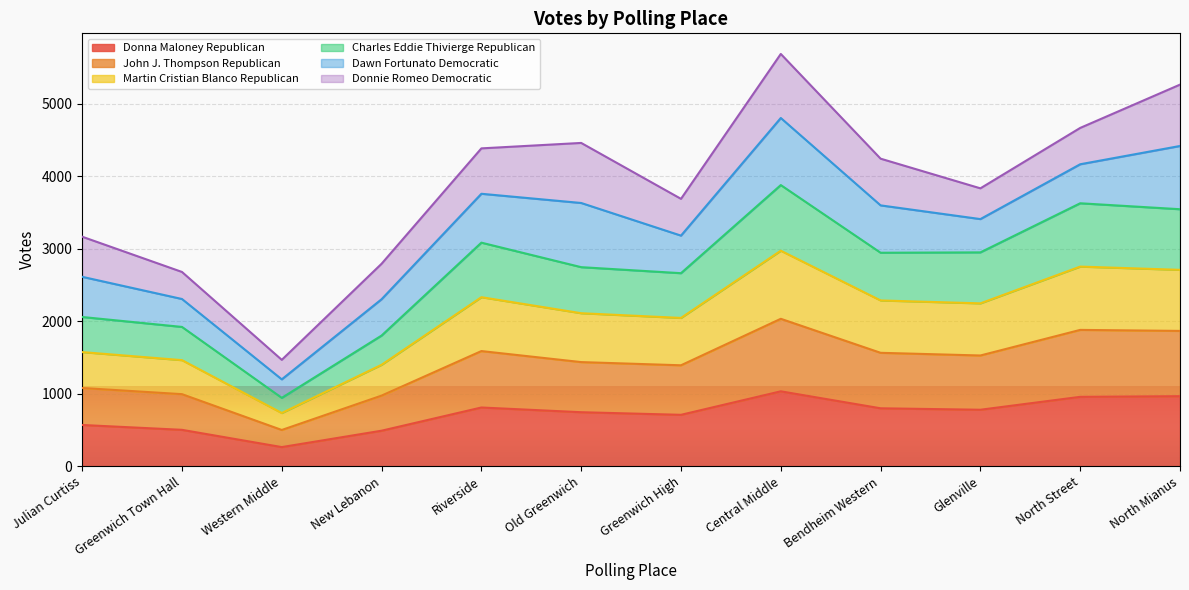

True or false: Donna Maloney Republican and Martin Cristian Blanco Republican intersect in this chart.

False